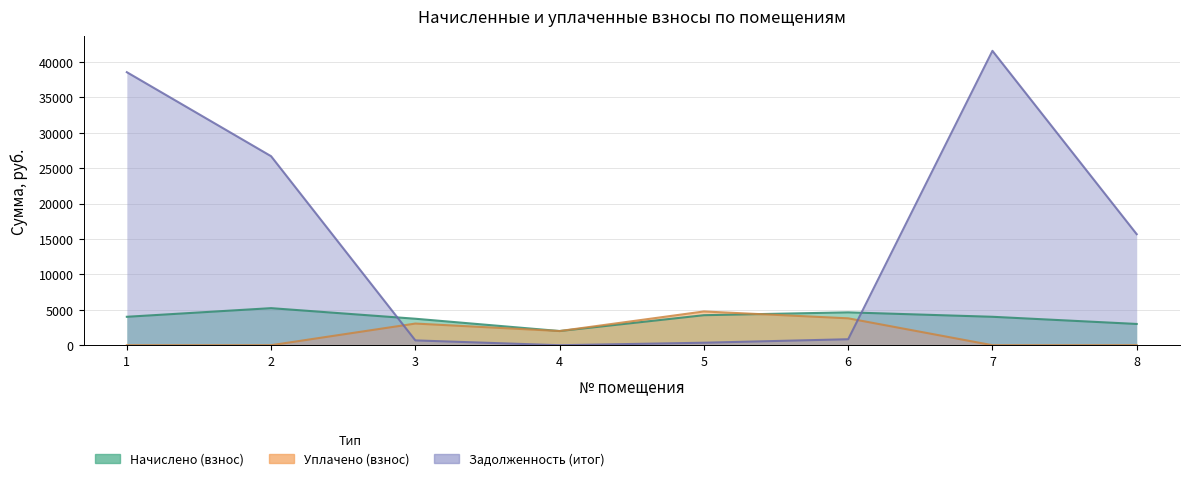

How many interior local valleys does the Начислено (взнос) series have?

1